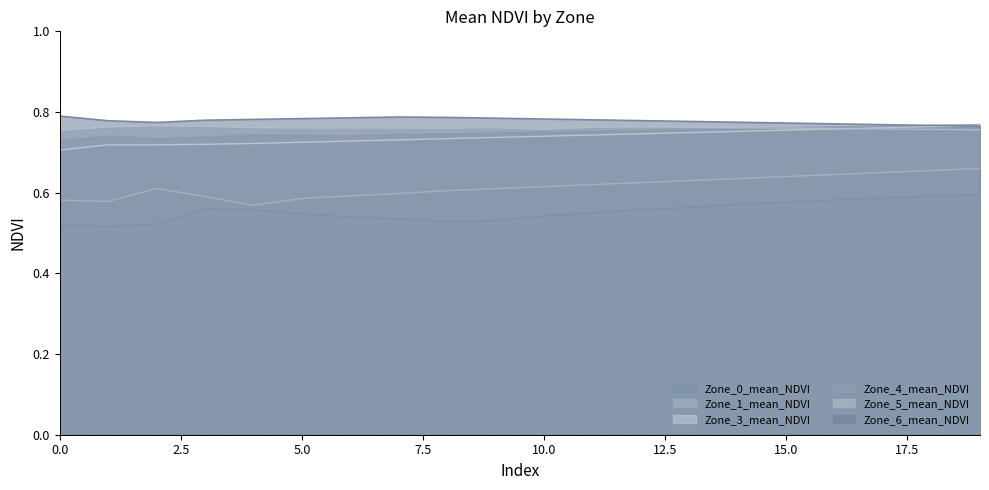

What is the sum of all Zone_1_mean_NDVI values?

12.3